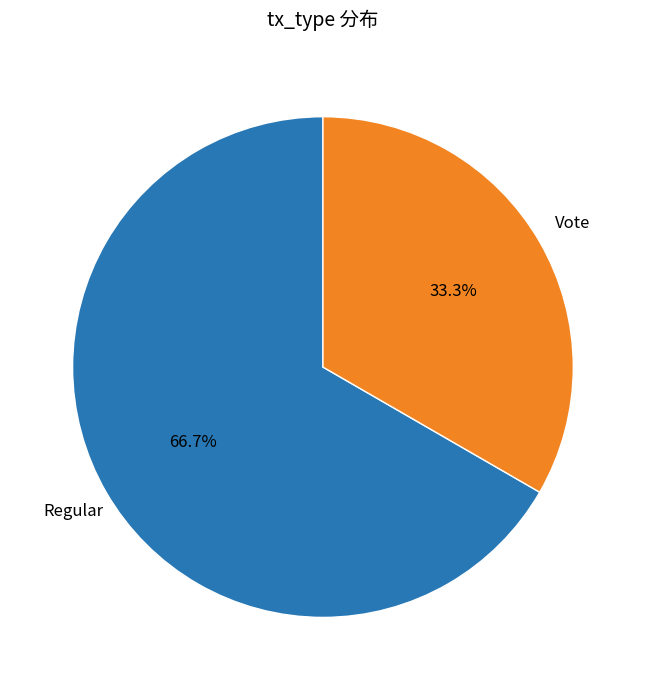

Which category has the smallest portion of the pie?

Vote